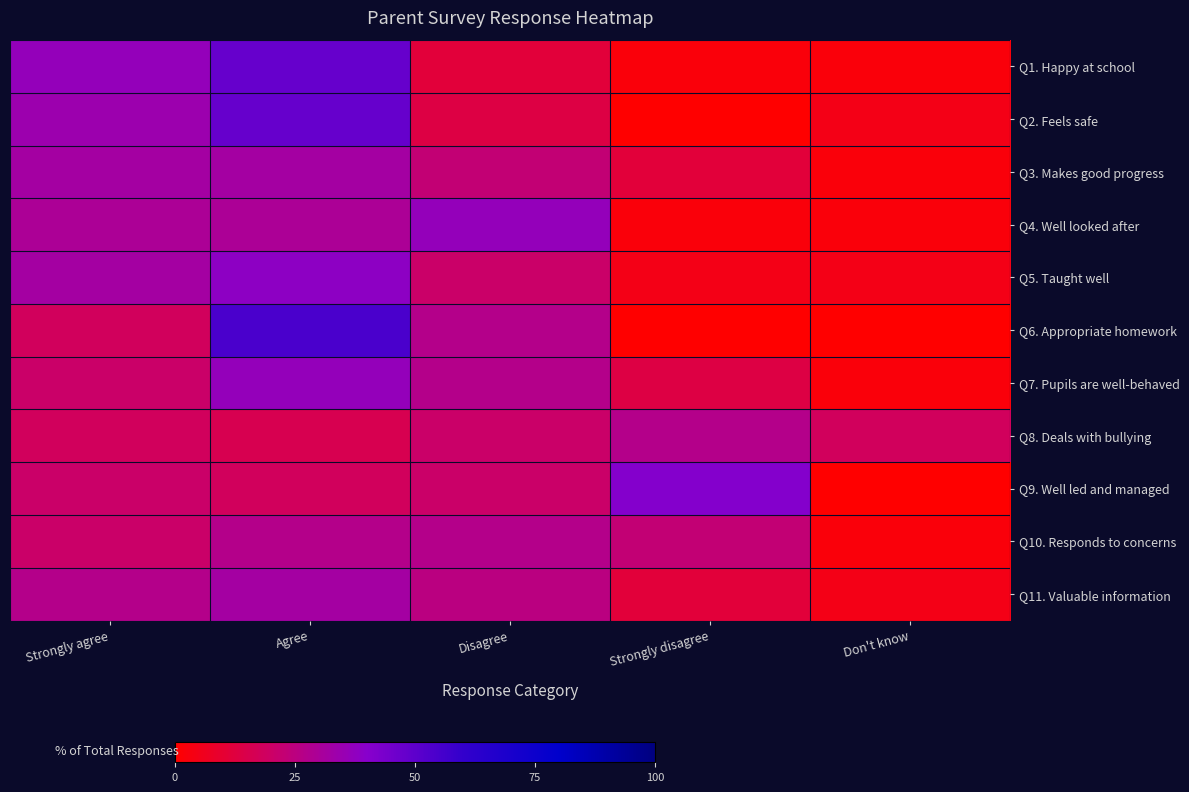

Which series changed the most between Strongly agree and Don't know?

Q1. Happy at school